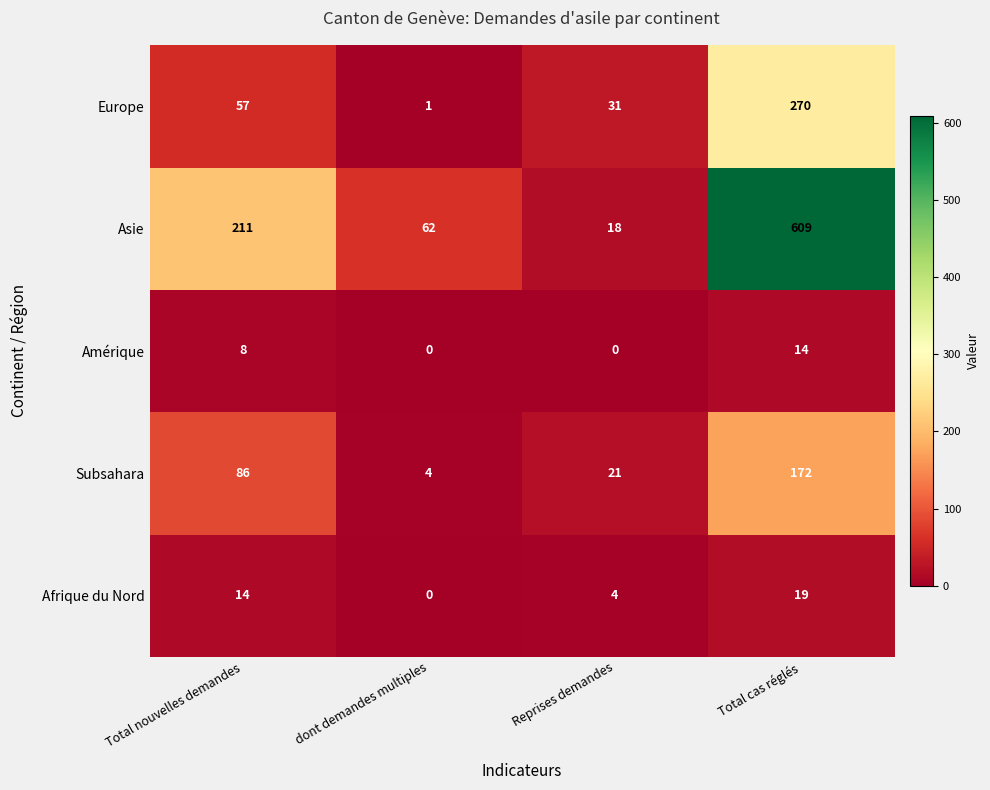

What is the maximum value shown in the chart?

609